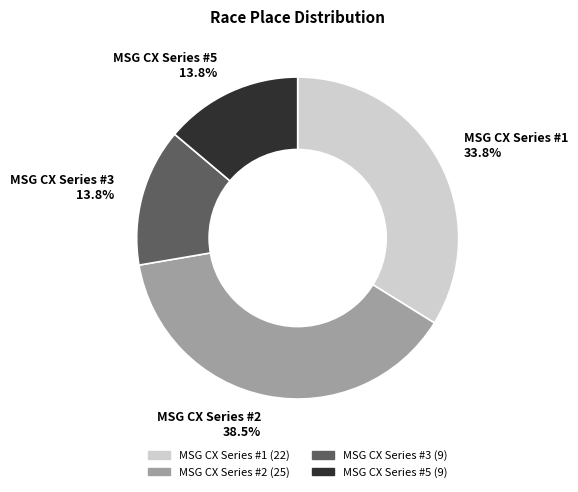

What portion of the pie excludes MSG CX Series #5 13.8%?

86.2%